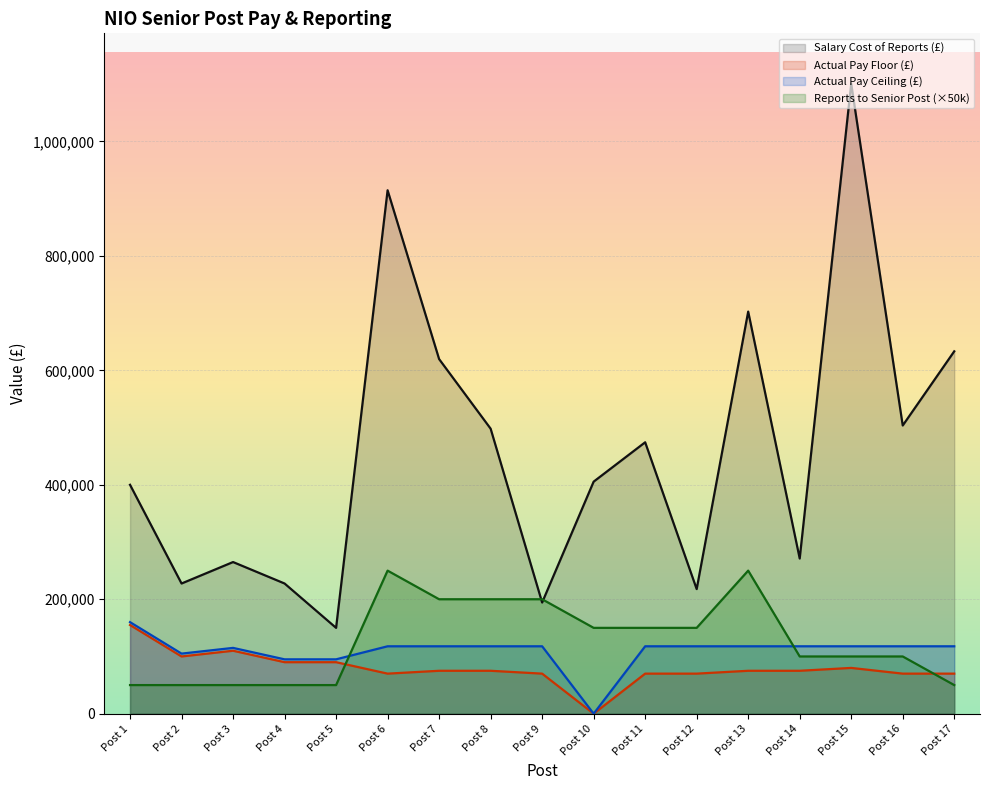

At which label does Actual Pay Floor (£) reach its minimum?

Post 10